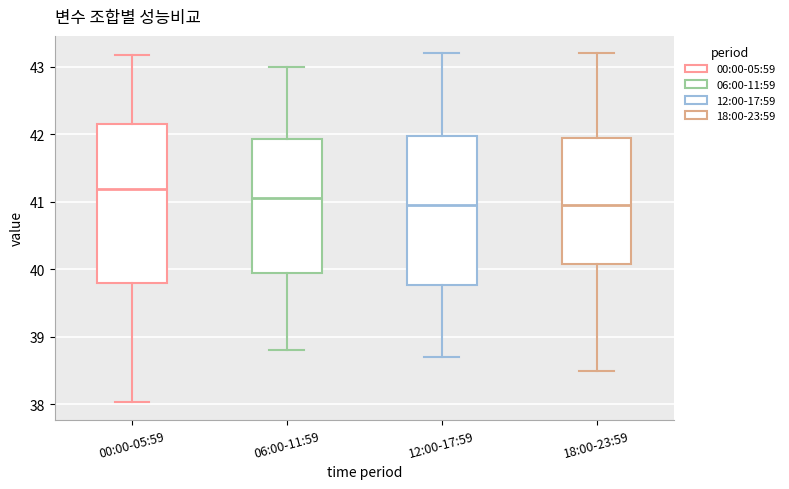

Reading left to right, read every box against the y-axis: the position of its median line, the range the box covers, and the ends of its whiskers. The values are not printed on the chart, so give them approximately, as read against the axis.

00:00-05:59: median 41.2, box 39.8 to 42.2, whiskers 38.0 to 43.2
06:00-11:59: median 41.1, box 40.0 to 41.9, whiskers 38.8 to 43.0
12:00-17:59: median 41.0, box 39.8 to 42.0, whiskers 38.7 to 43.2
18:00-23:59: median 41.0, box 40.1 to 42.0, whiskers 38.5 to 43.2